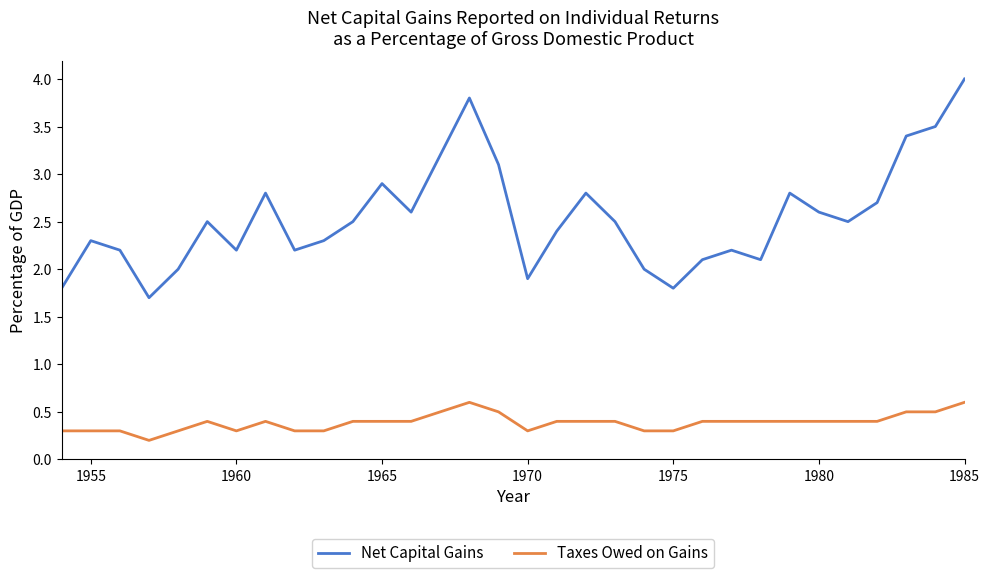

List the series in order of their peak value, lowest first.

Taxes Owed on Gains, Net Capital Gains